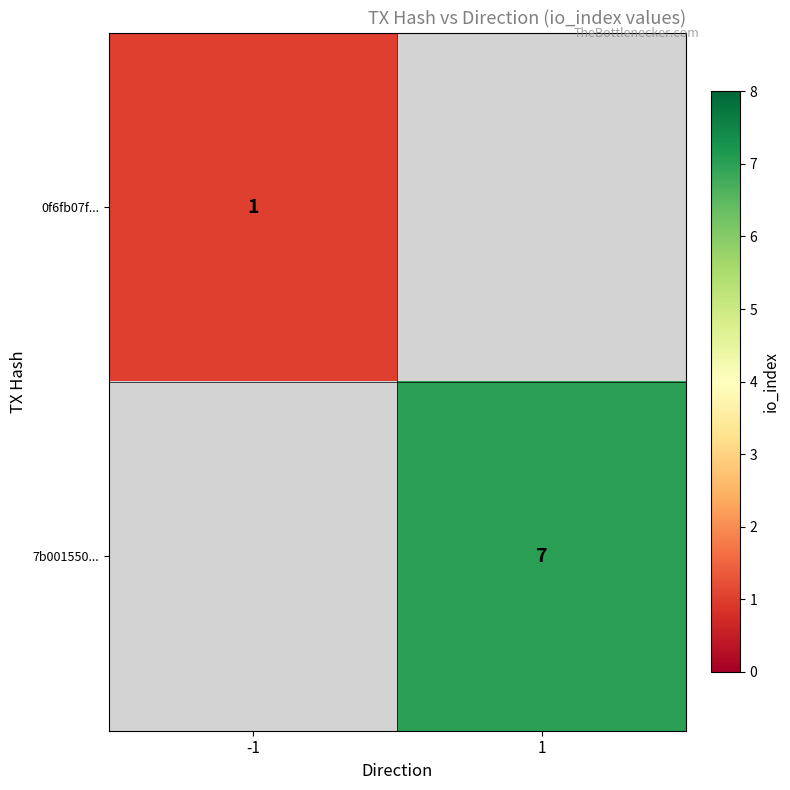

True or false: 7b001550... has a value of 7 at 1.

True